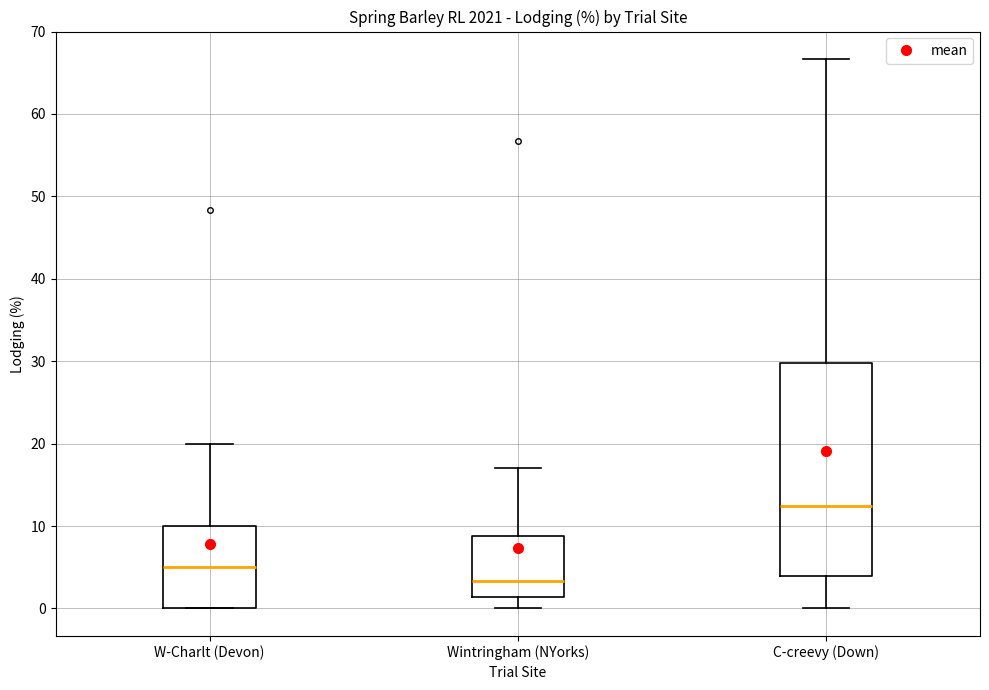

Reading left to right, transcribe this box plot: for each box, give where its median line is, the range the box spans, and where its two whiskers end, as read against the y-axis. The values are not printed on the chart, so give them approximately, as read against the axis.

W-Charlt (Devon): median 5, box 0 to 10, whiskers 0 to 20
Wintringham (NYorks): median 3, box 1 to 9, whiskers 0 to 17
C-creevy (Down): median 12, box 4 to 30, whiskers 0 to 67